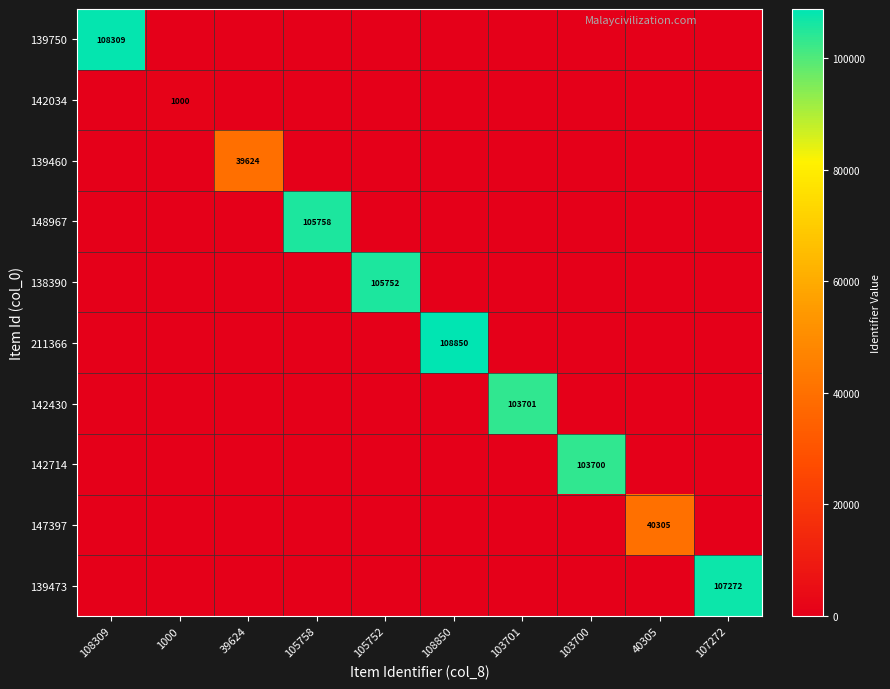

Which category has the highest value across all series?

108850